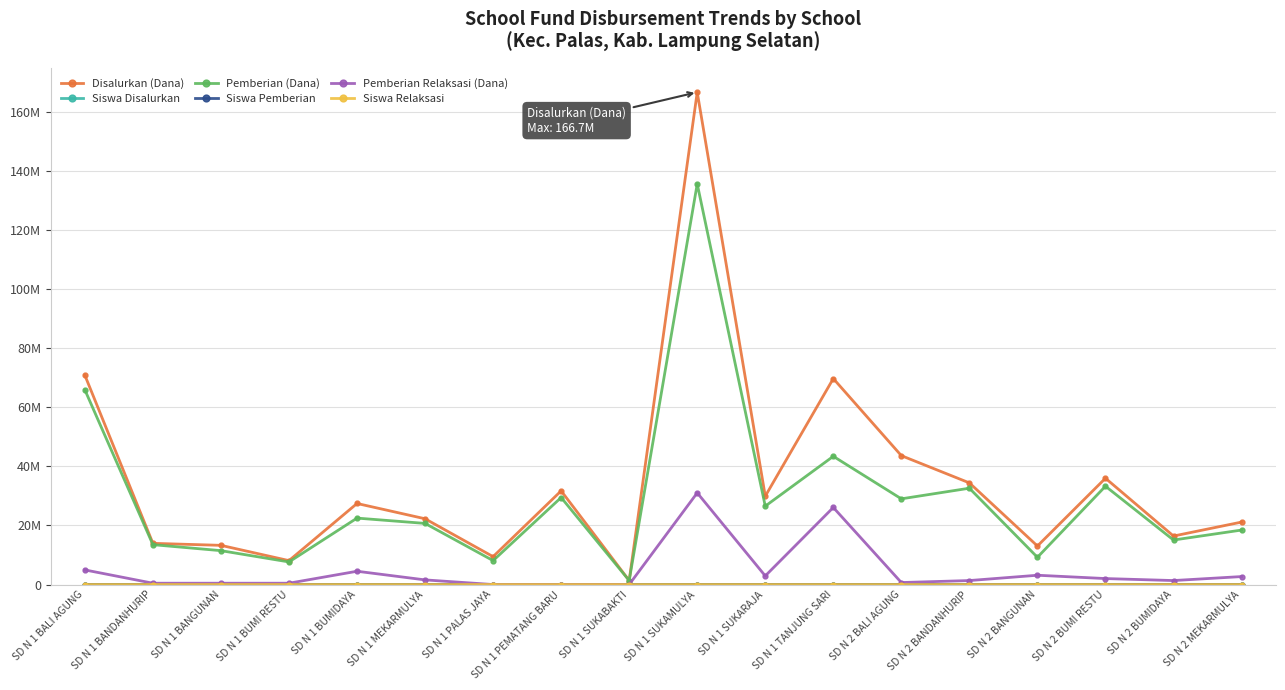

Is this an area chart (filled region under the line)?

No